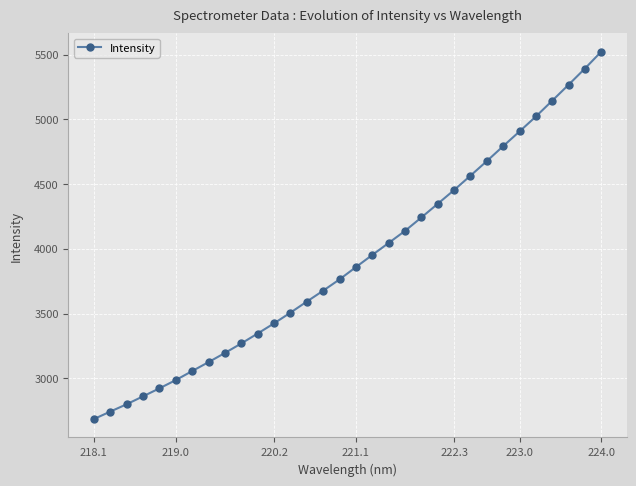

What is the value of the 9th point from the left?

3195.5